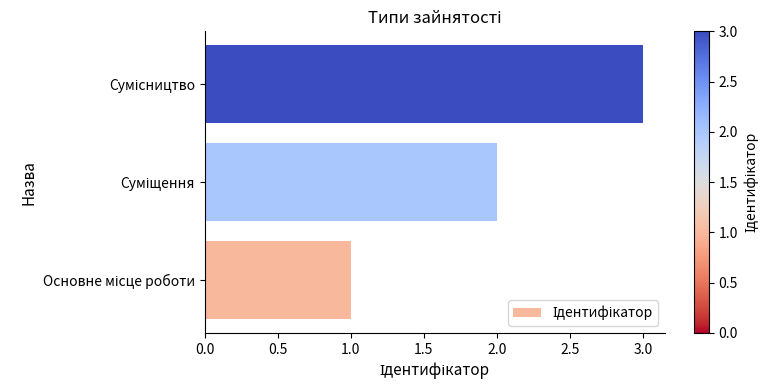

What is the greatest value displayed?

3